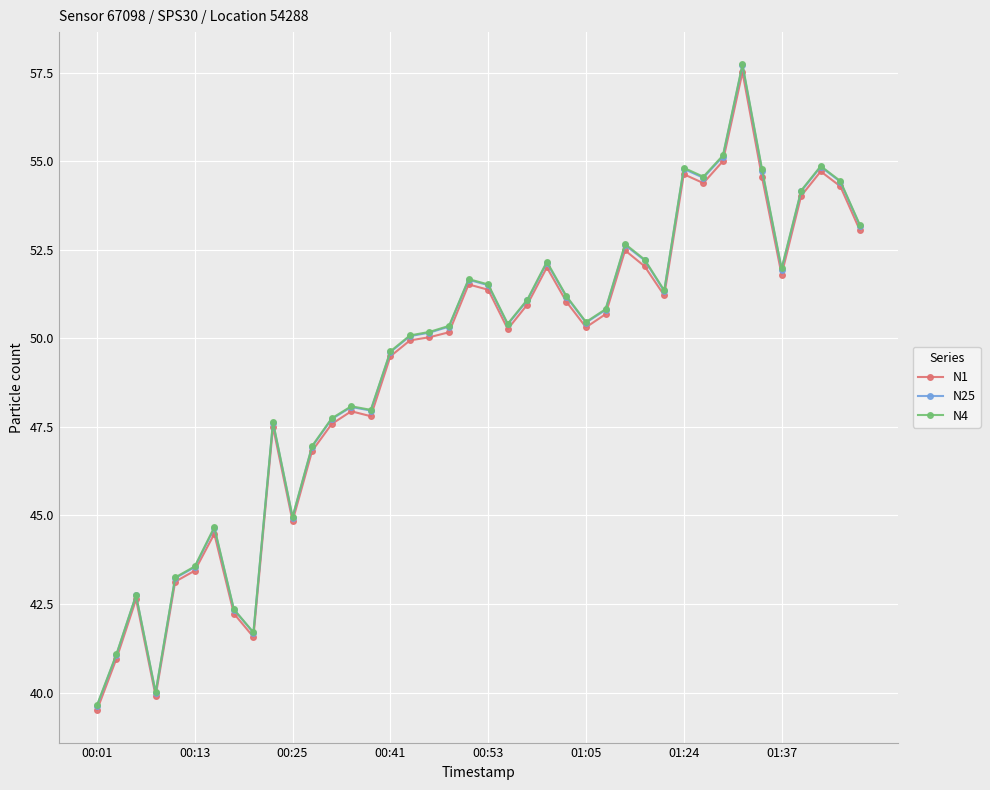

What is the maximum value shown in the chart?

57.7